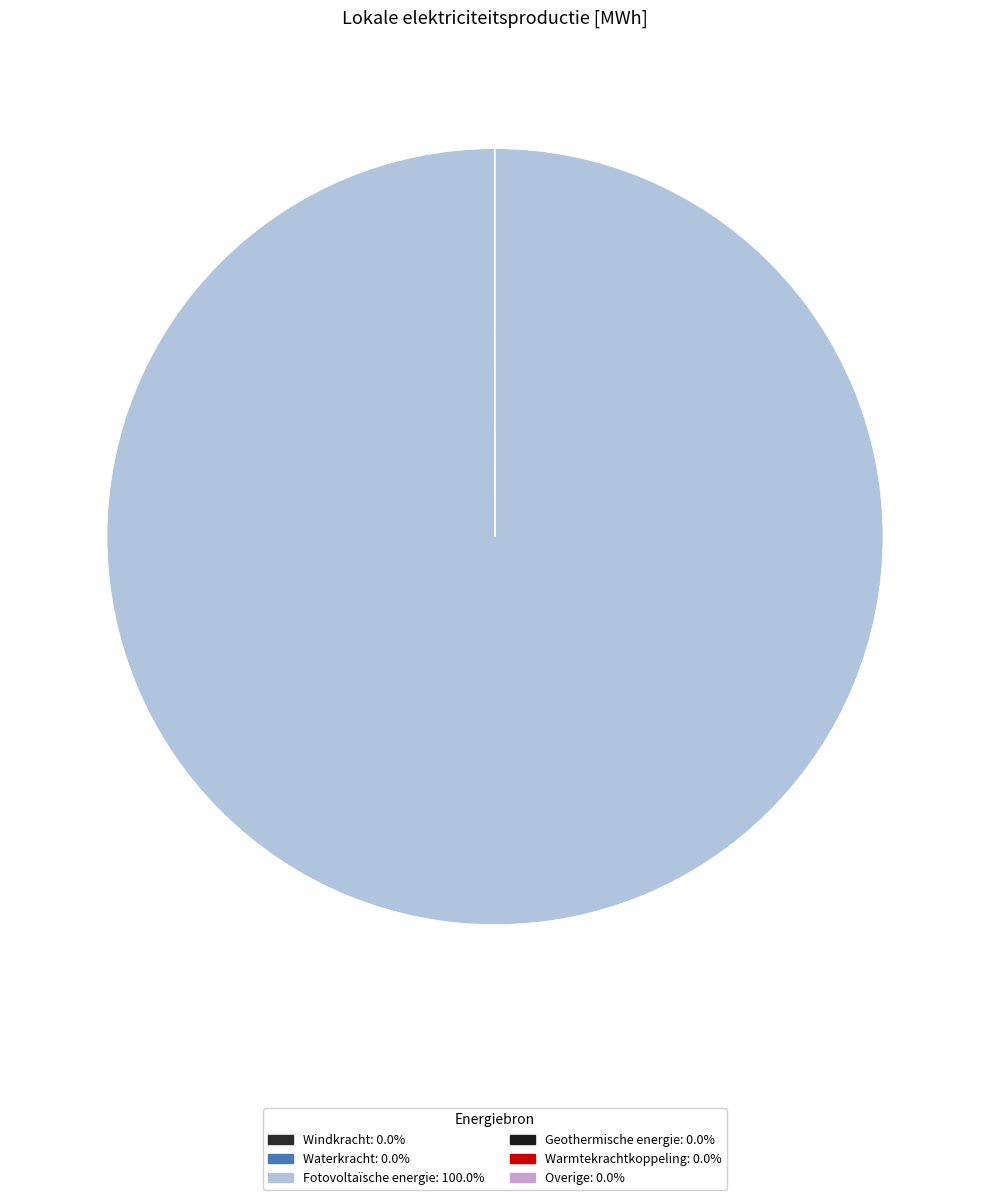

True or false: Overige accounts for 0% of the total.

True